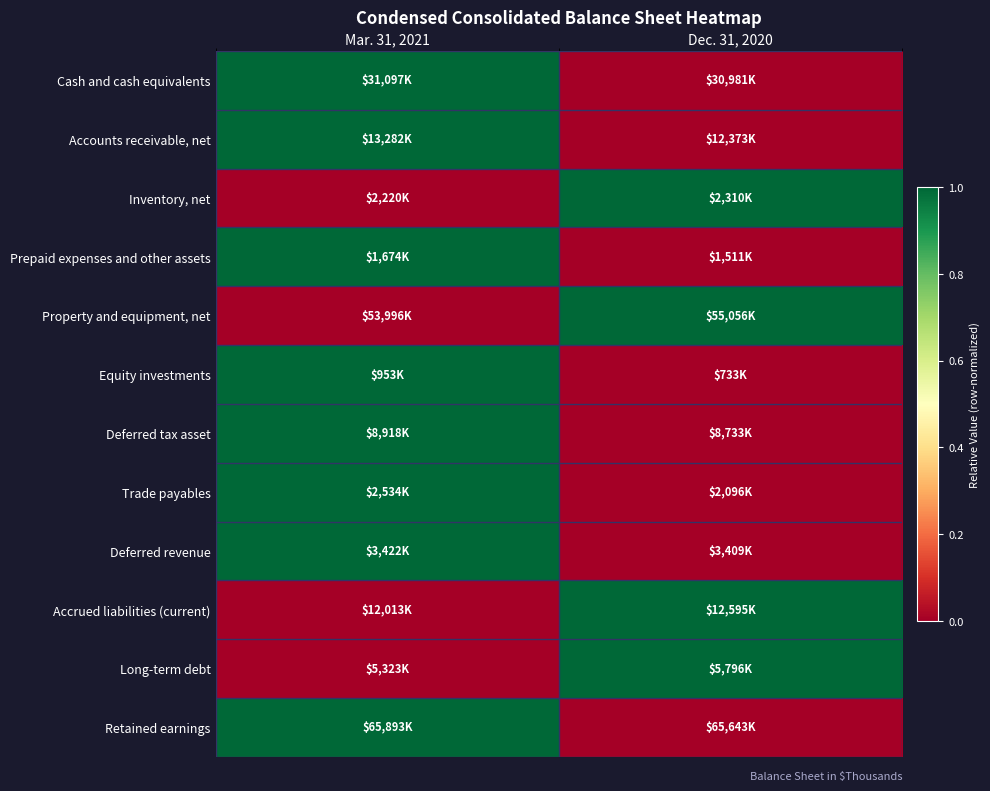

At which category does the chart reach its peak across all series?

Mar. 31, 2021